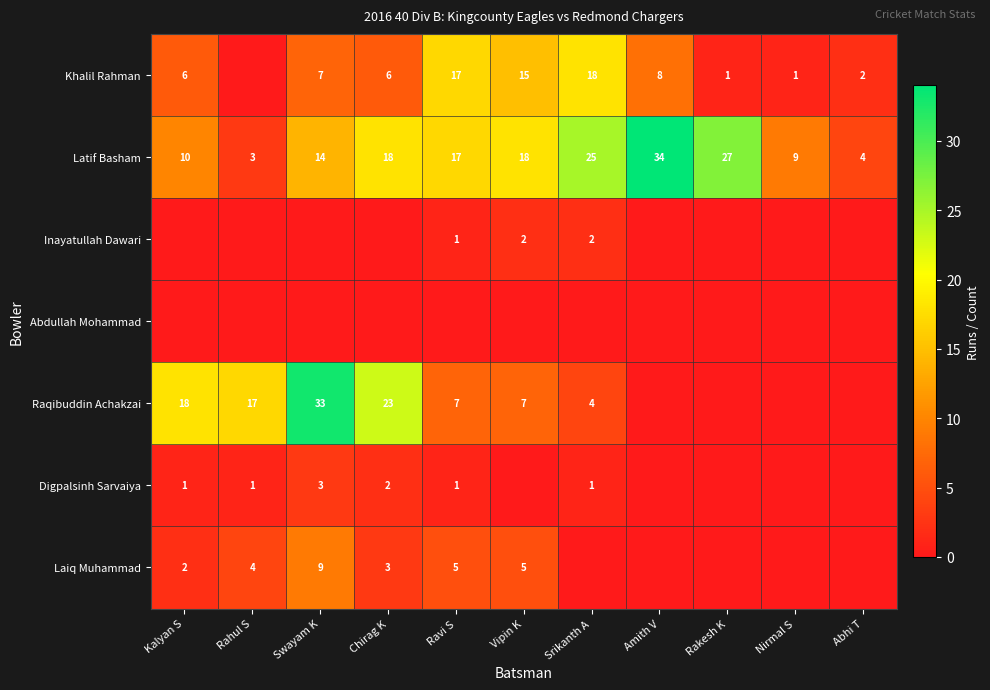

Between Kalyan S and Swayam K, which is larger?

Swayam K